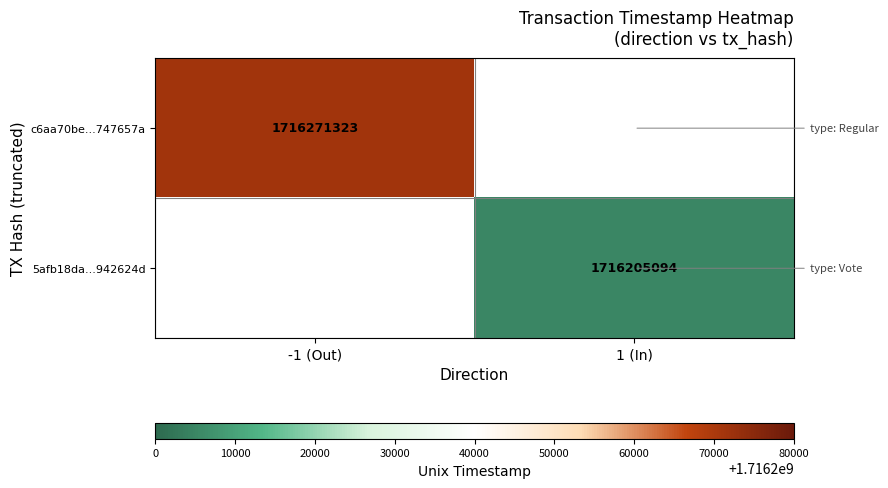

The value of 5afb18da...942624d at 1 (In) is 2464690754.9. True or false?

False